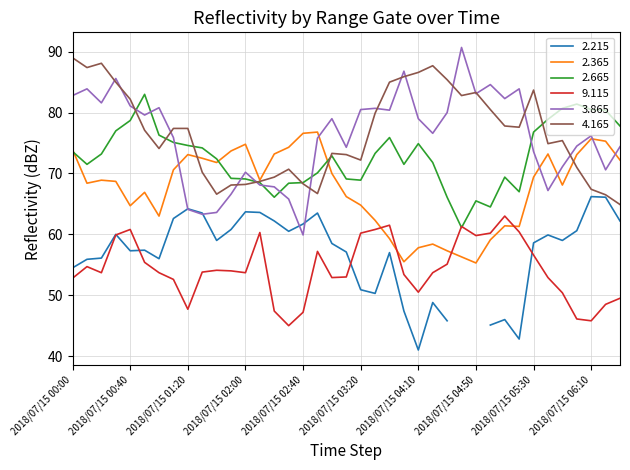

What is the sum of all 4.165 values?

2989.5